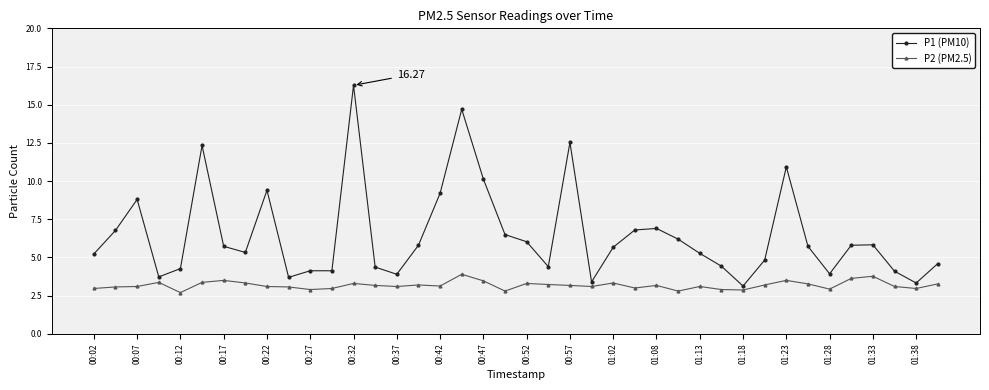

Rank the series by their maximum value, from highest to lowest.

P1 (PM10), P2 (PM2.5)